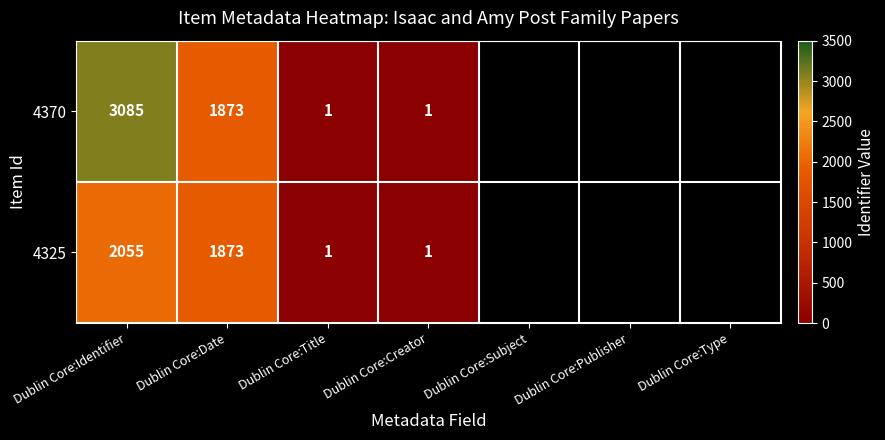

How many series are shown in this chart?

2